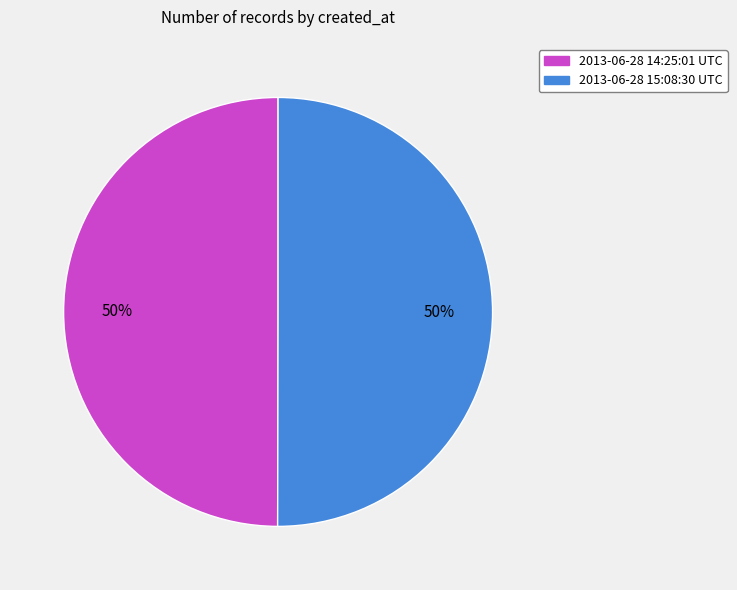

True or false: 2013-06-28 14:25:01 UTC accounts for 50% of the total.

True